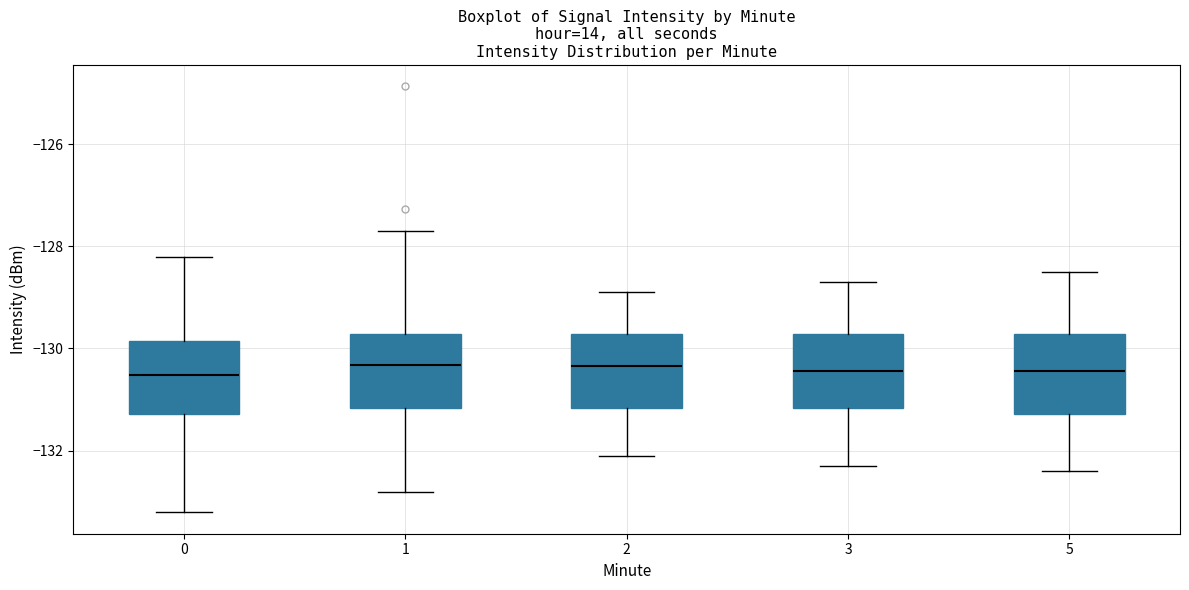

Reading left to right, transcribe this box plot: for each box, give where its median line is, the range the box spans, and where its two whiskers end, as read against the y-axis. The values are not printed on the chart, so give them approximately, as read against the axis.

0: median -130.6, box -131.2 to -129.8, whiskers -133.2 to -128.2
1: median -130.4, box -131.2 to -129.8, whiskers -132.8 to -127.6
2: median -130.4, box -131.2 to -129.8, whiskers -132.0 to -128.8
3: median -130.4, box -131.2 to -129.8, whiskers -132.2 to -128.6
5: median -130.4, box -131.2 to -129.8, whiskers -132.4 to -128.4